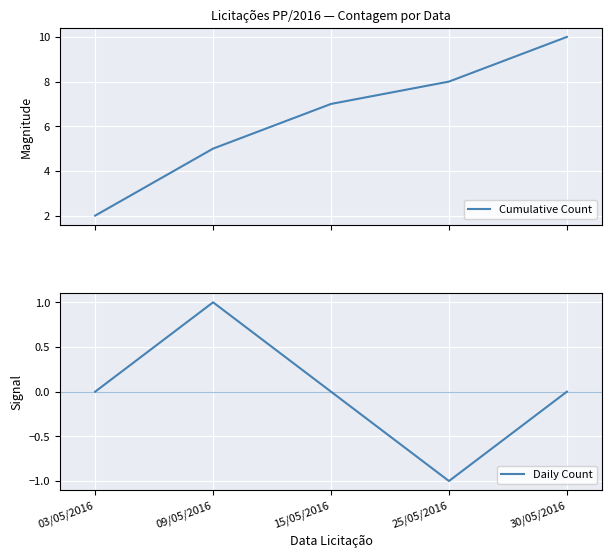

What is the difference between the Cumulative Count values at 25/05/2016 and 03/05/2016?

6